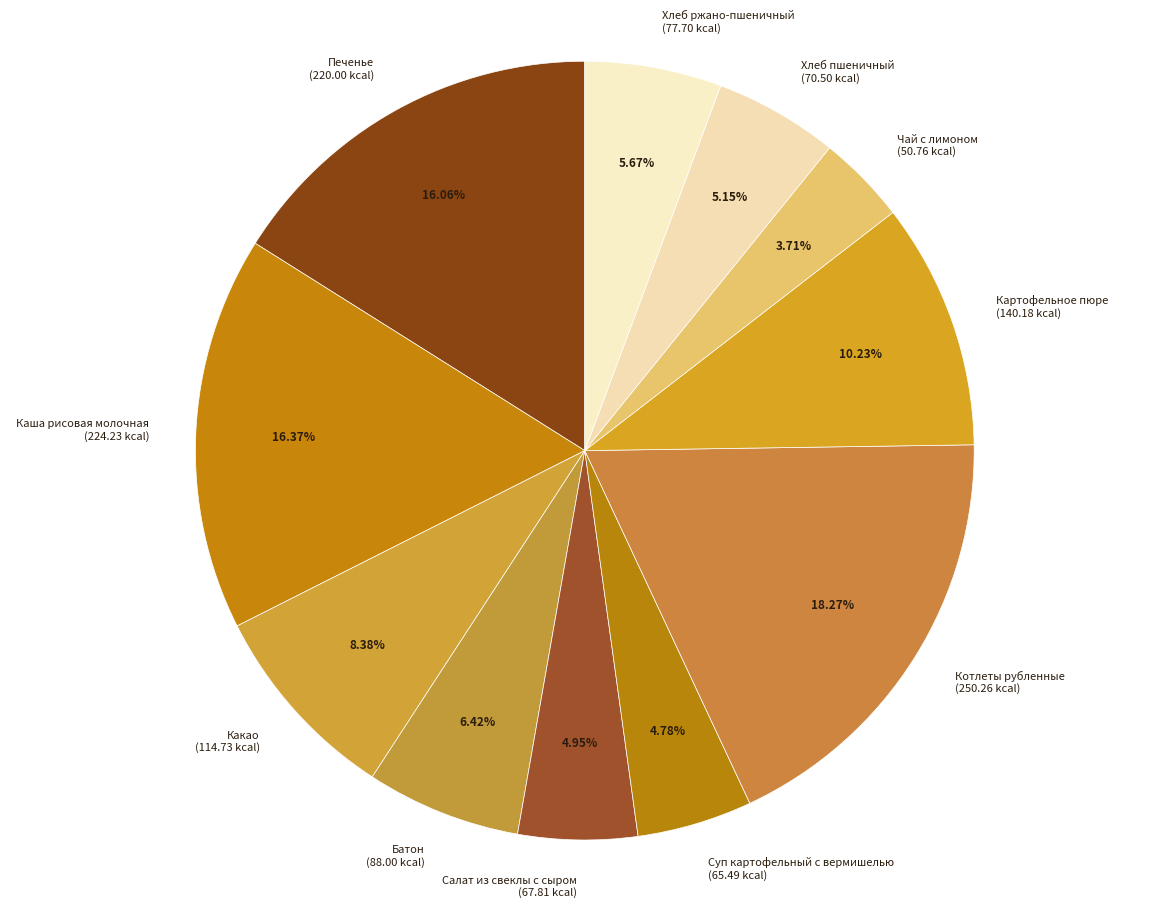

Approximately how many times larger is the value at Котлеты рубленные compared to Суп картофельный с вермишелью?

3.8